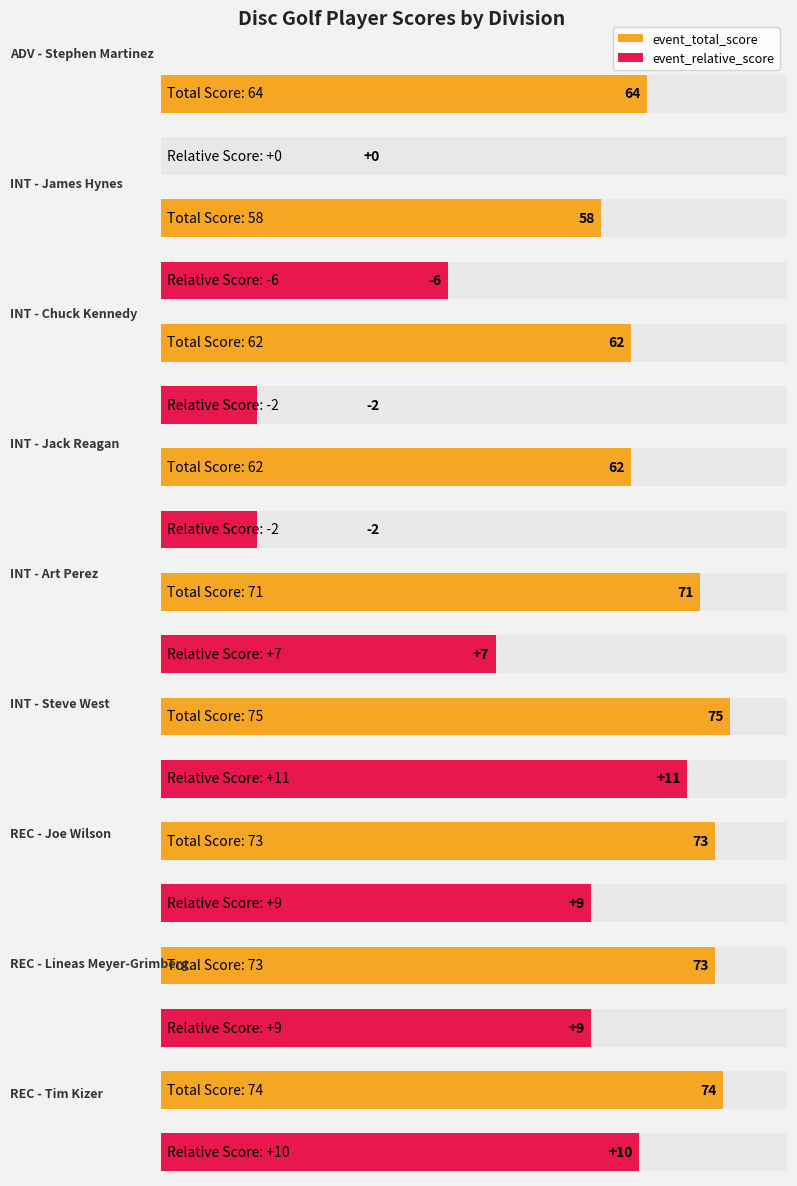

List the series in order of their peak value, lowest first.

event_relative_score, event_total_score